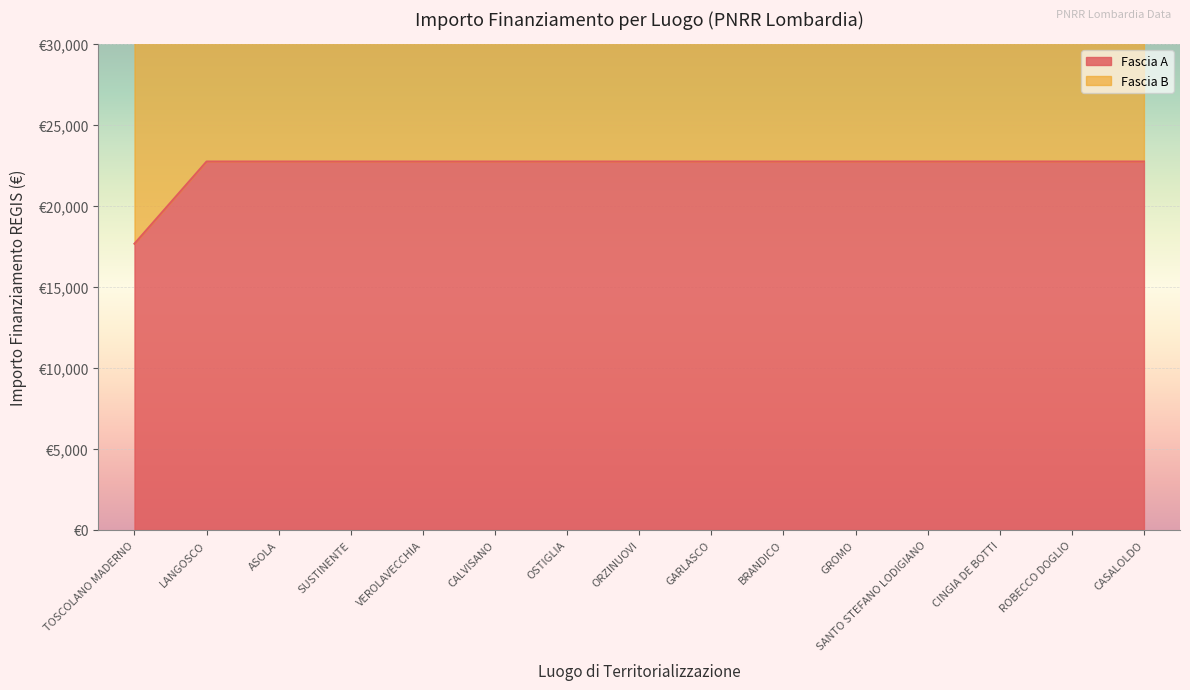

Reading left to right, extract all data points from this chart.

17674.8	22750.0	22750.0	22750.0	22750.0	22750.0	22750.0	22750.0	22750.0	22750.0	22750.0	22750.0	22750.0	22750.0	22750.0